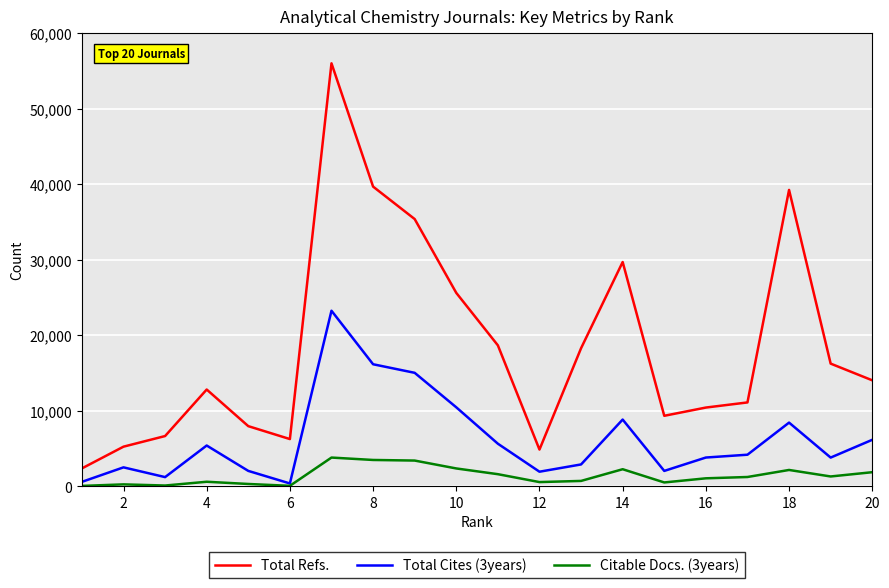

True or false: Citable Docs. (3years) and Total Refs. cross at least once.

False